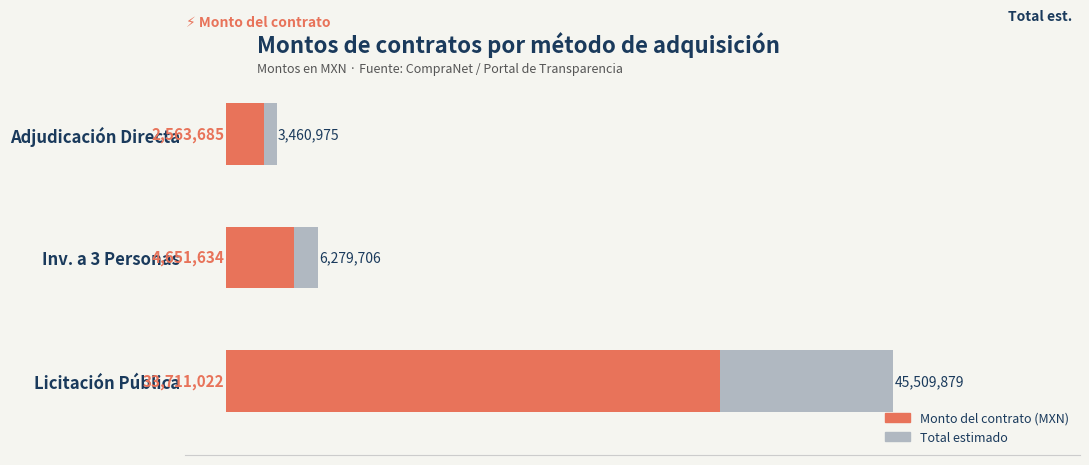

The Monto del contrato (MXN) series shows 3211751.1 at Inv. a 3 Personas. True or false?

False